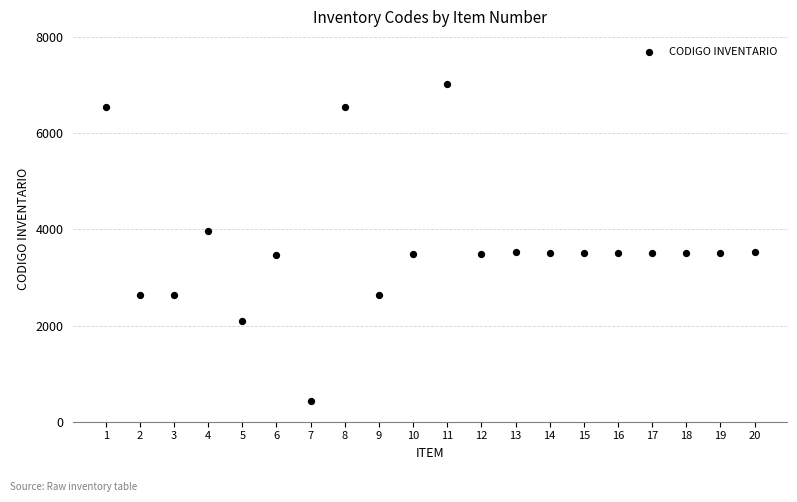

What is the range of Y values (max minus min)?

6597